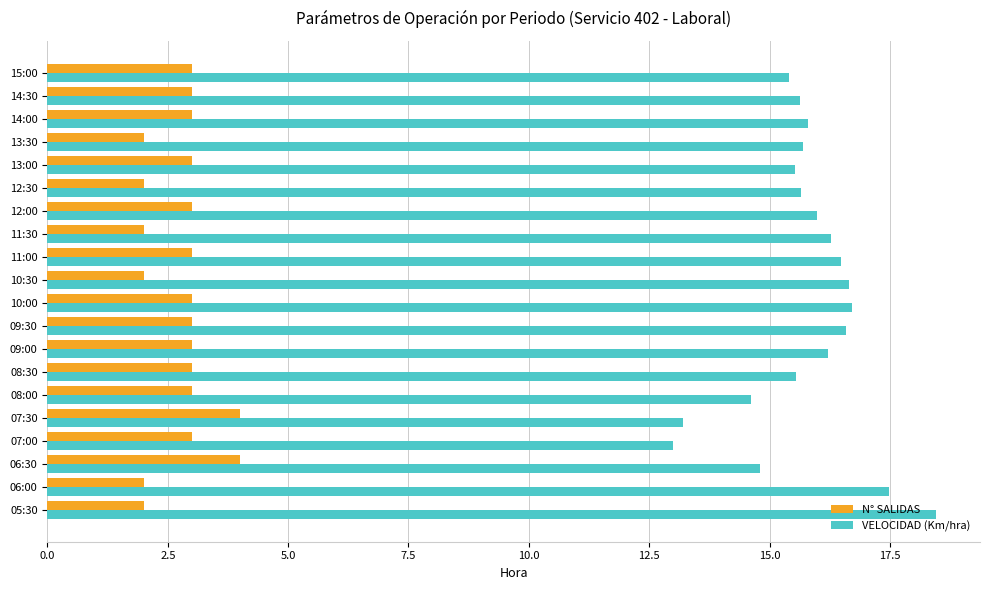

What is the spread (max minus min) of values at 13:00?

12.5